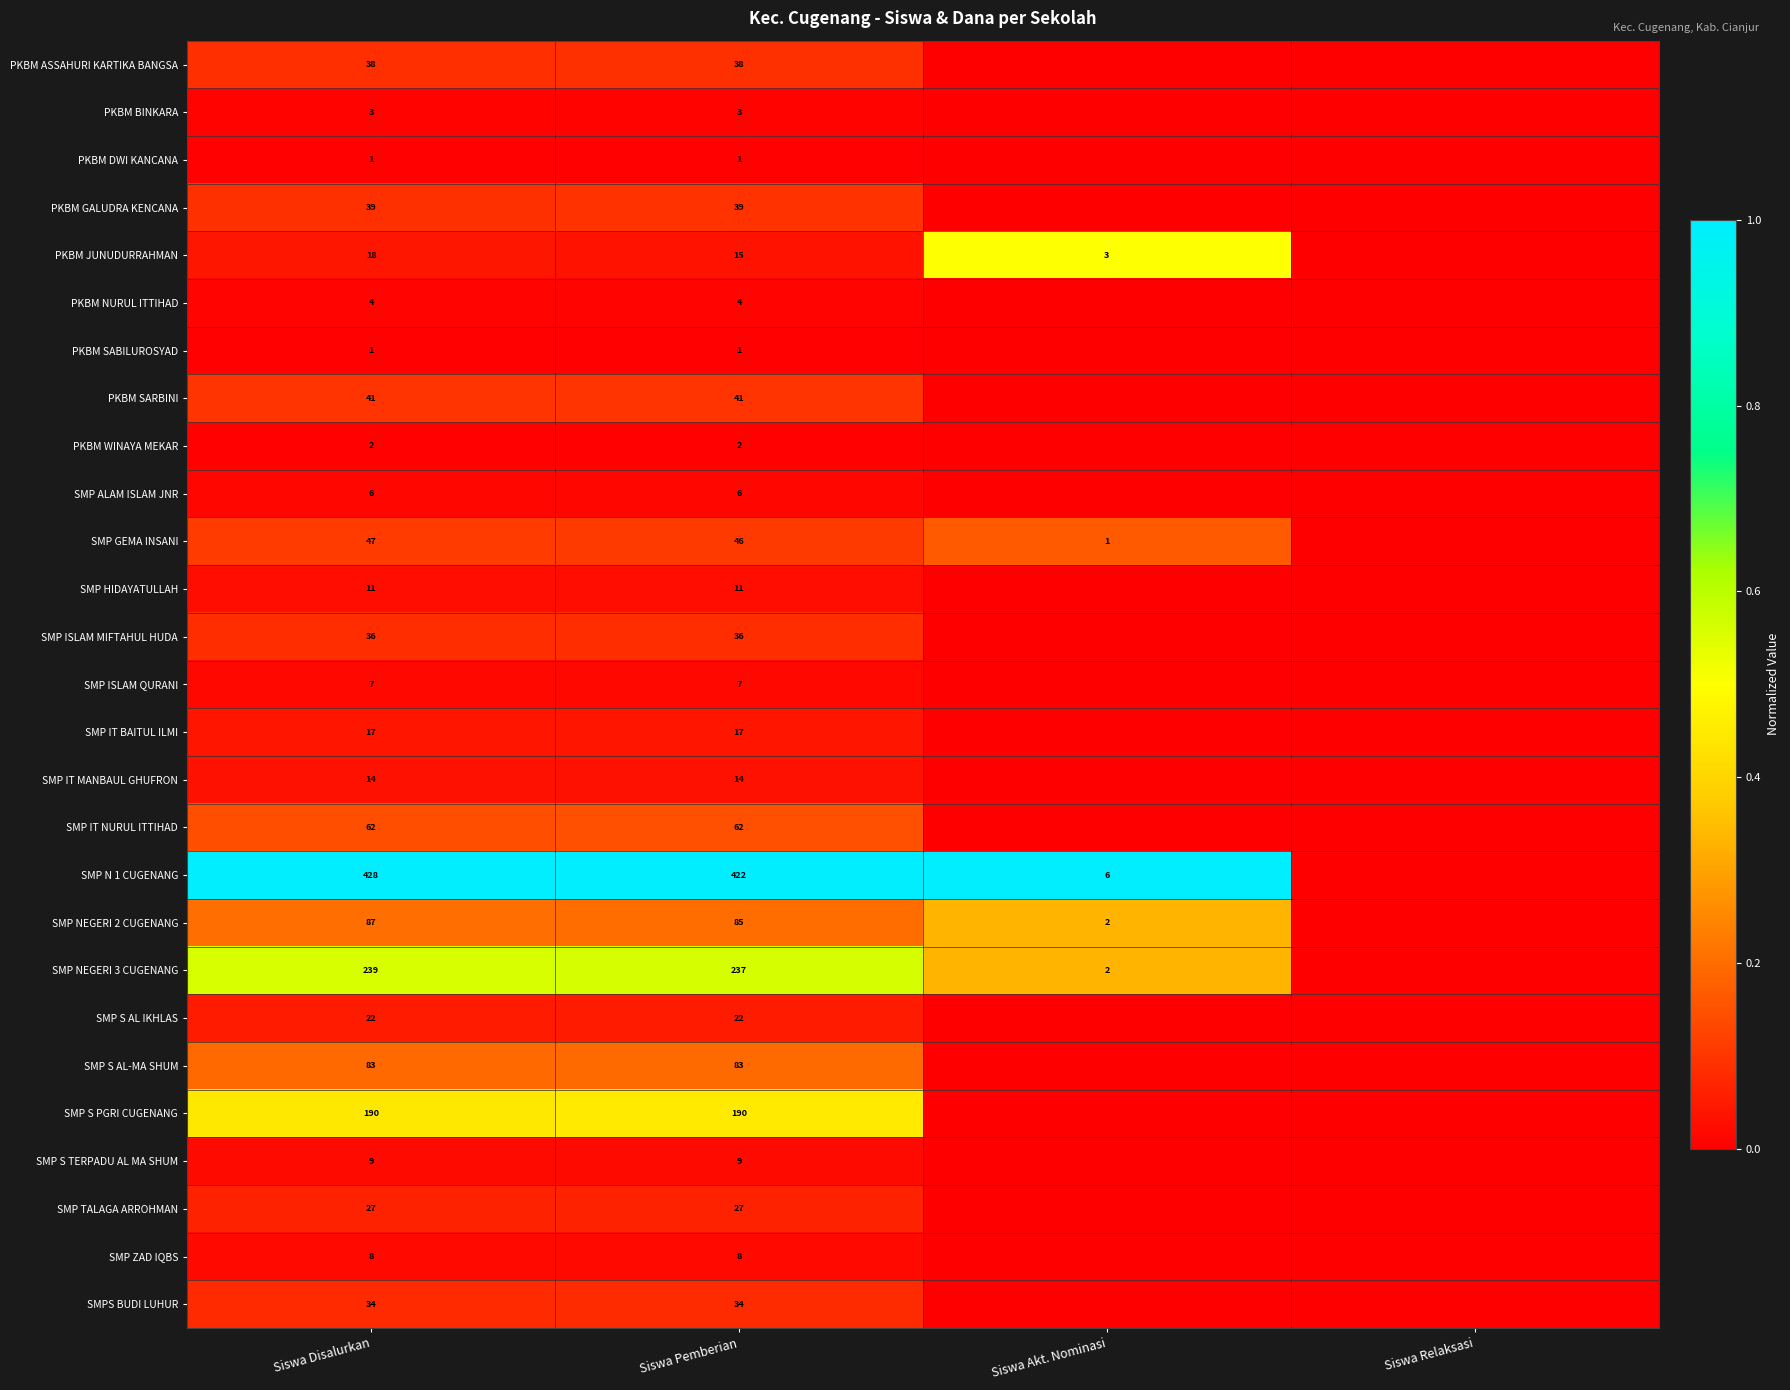

The SMPS BUDI LUHUR series shows 19 at Siswa Pemberian. True or false?

False